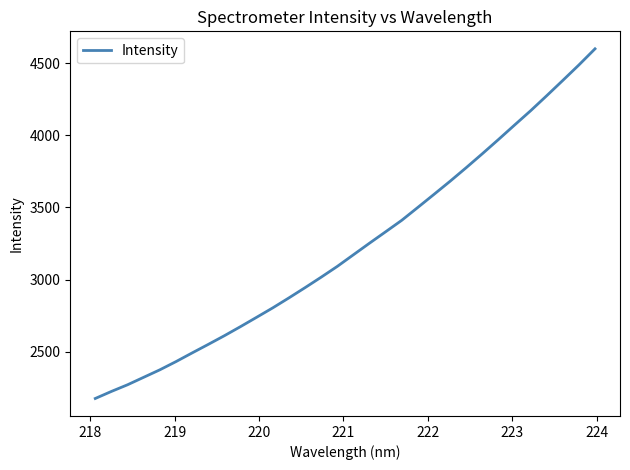

What is the greatest value displayed?

4598.4